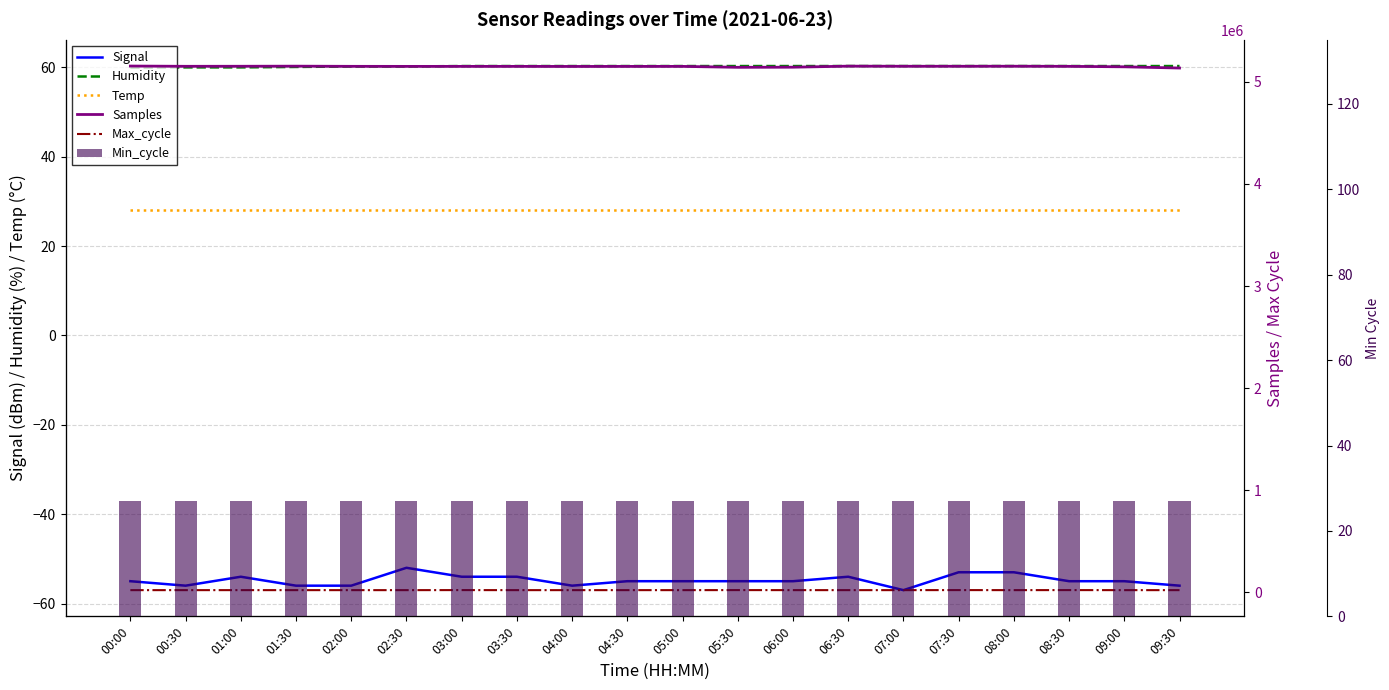

At 06:30, list the series in order from largest to smallest.

Samples, Max_cycle, Humidity, Temp, Min_cycle, Signal